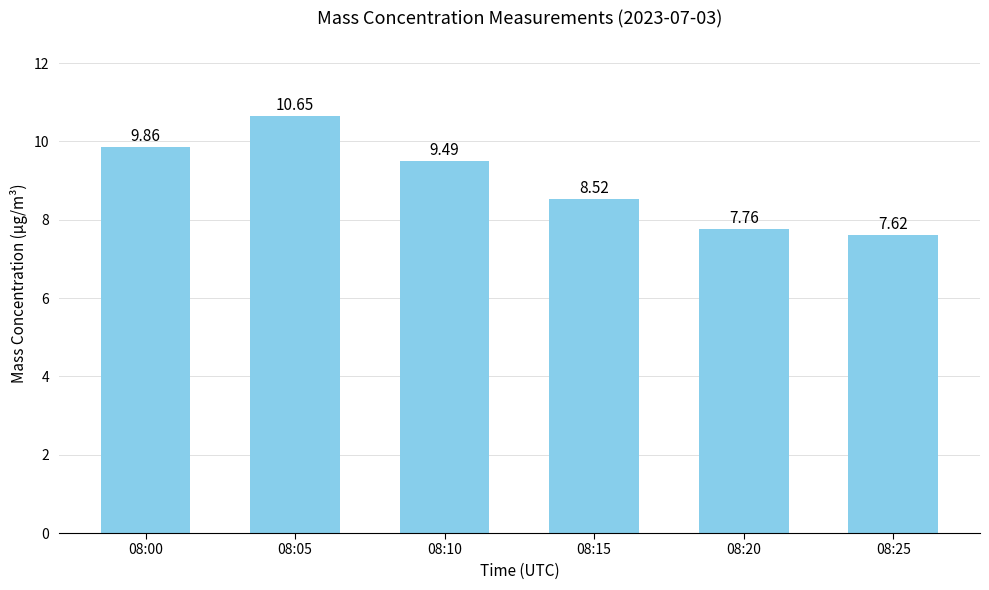

List the labels in order of value, smallest first.

08:25, 08:20, 08:15, 08:10, 08:00, 08:05